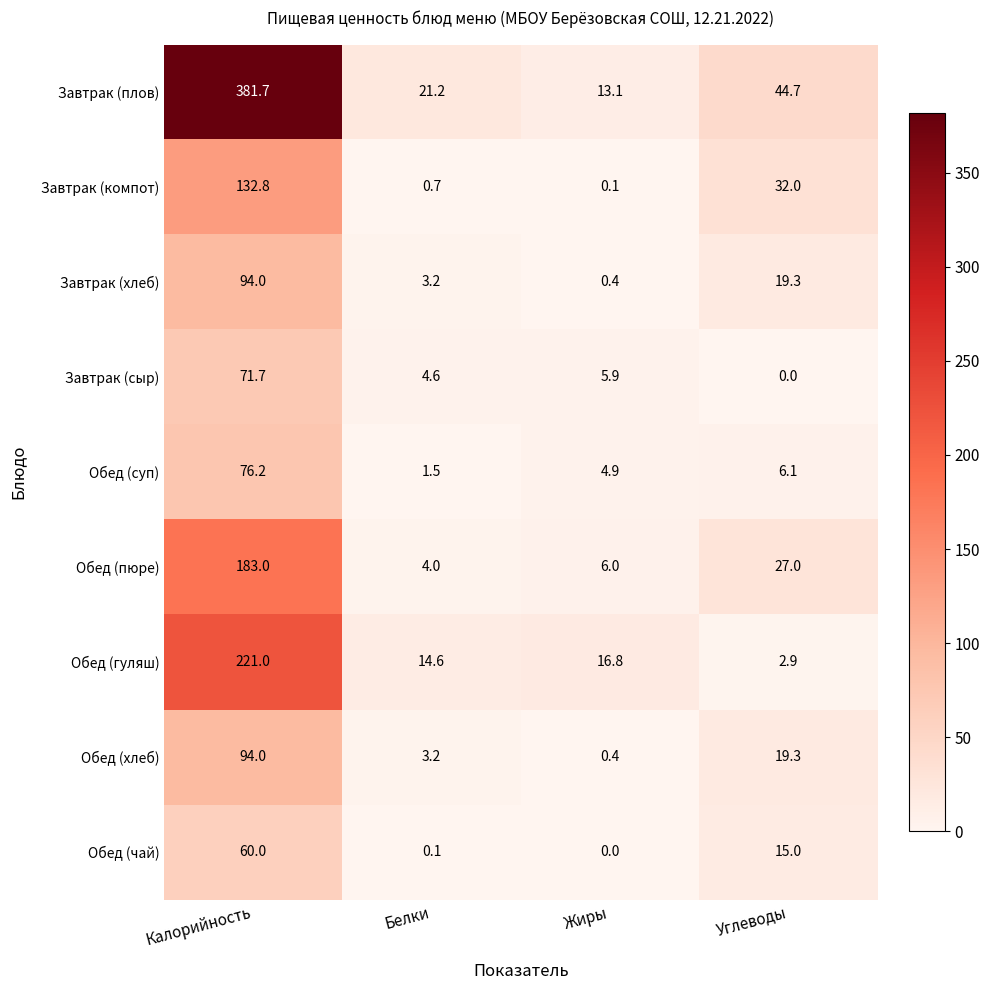

Where is Завтрак (плов) nearest to the value 197?

Углеводы